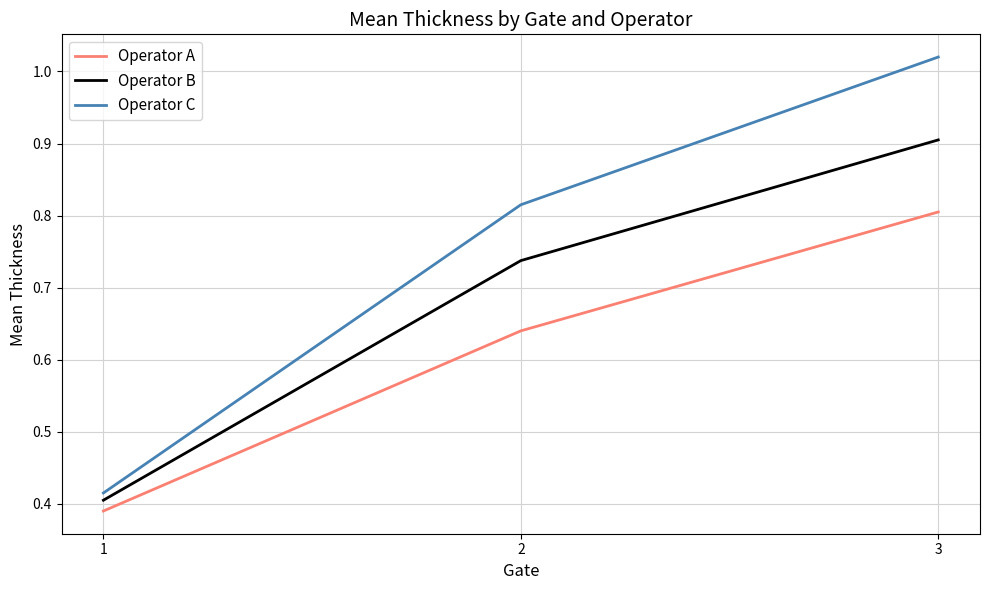

The value of Operator A at 1 is 0.6. True or false?

False